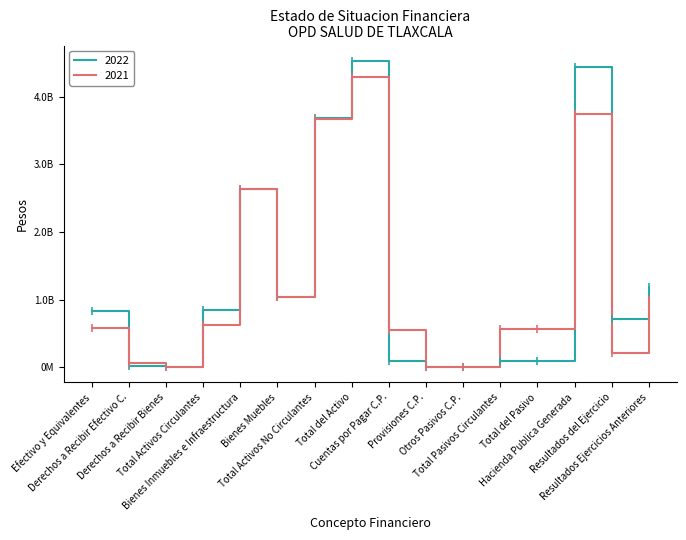

Does the chart have visible grid lines?

No